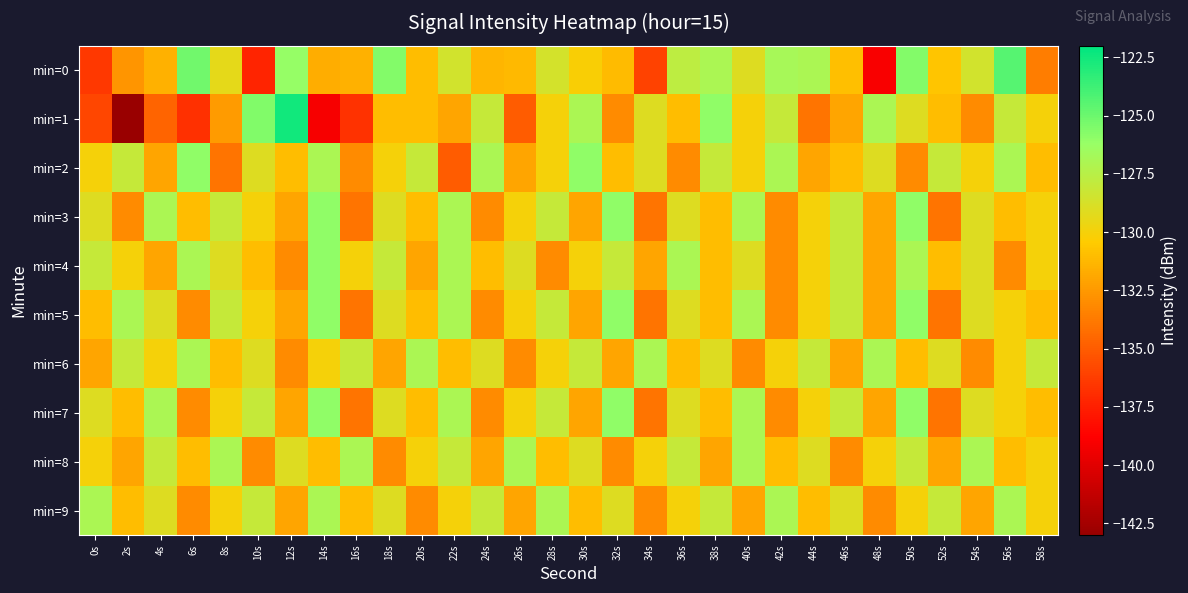

Which category has the highest value across all series?

12s